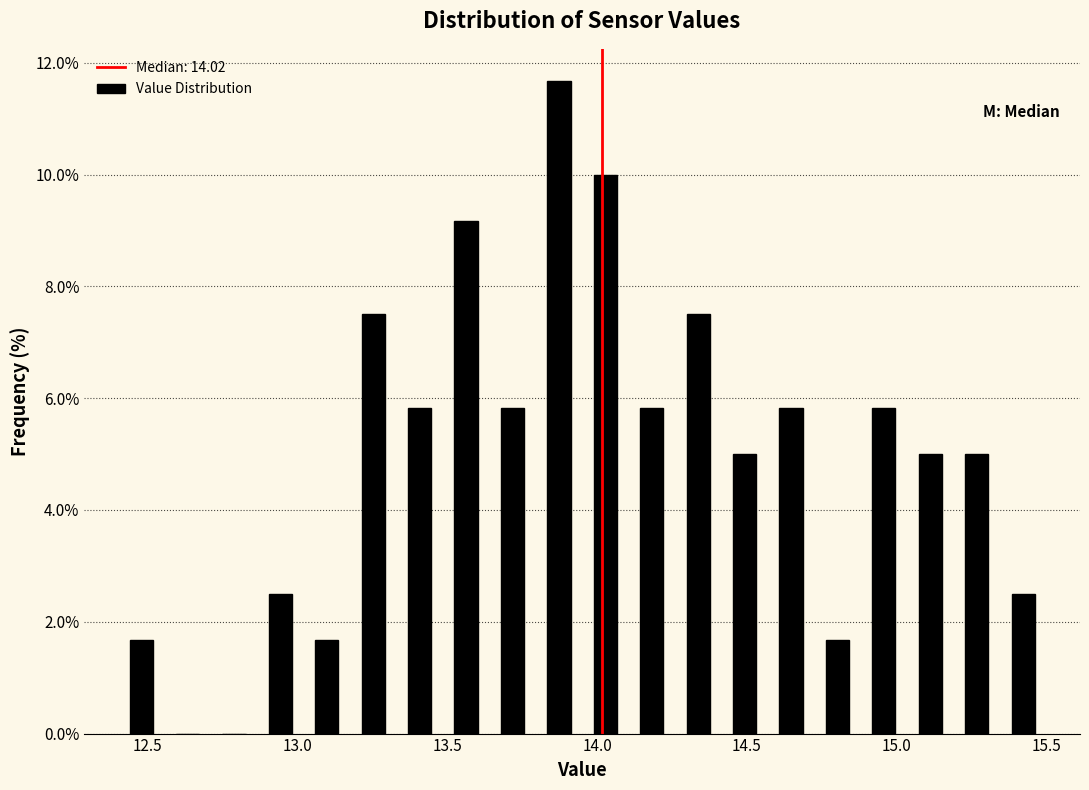

Read against the x-axis, roughly where is the centre of the tallest bar?

13.85